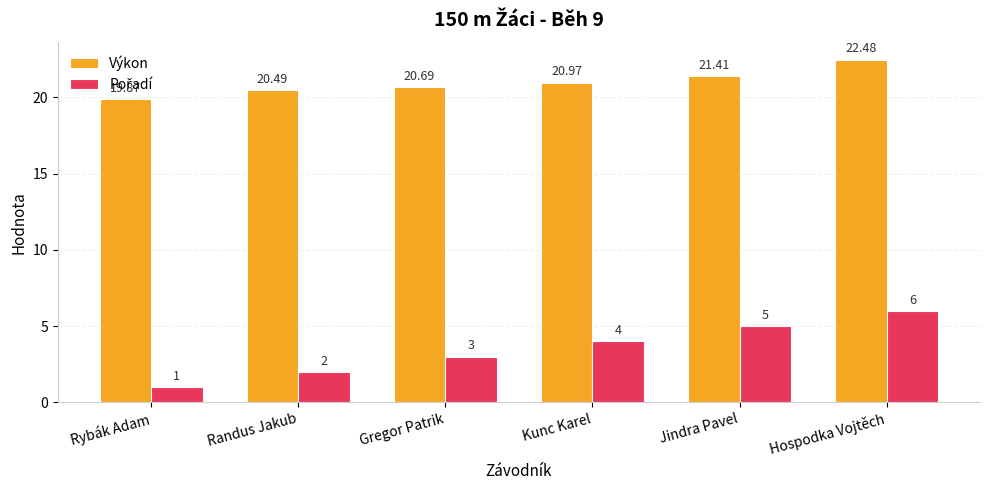

At which category is the sum across all series the highest?

Hospodka Vojtěch